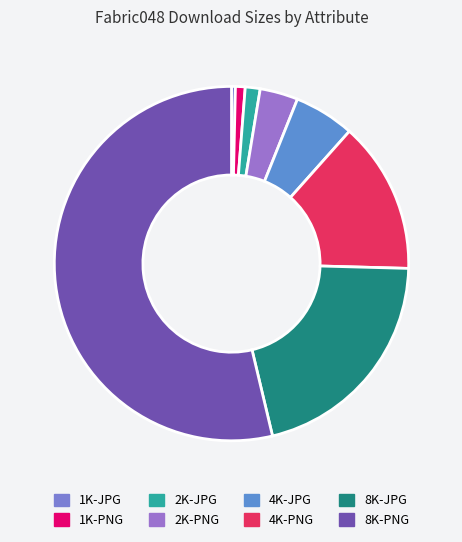

How many slices are in this pie chart?

8